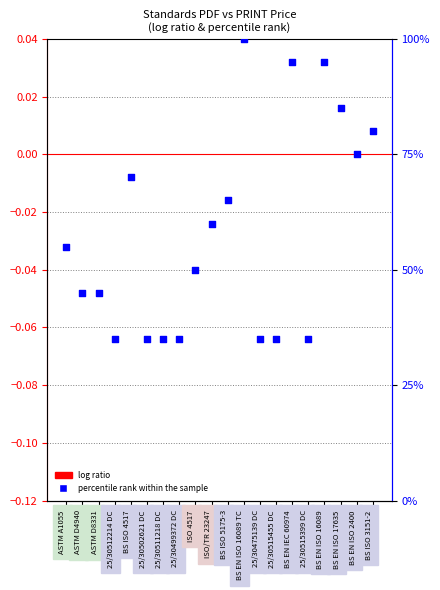

What are all the series names shown in the legend?

log ratio, percentile rank within the sample